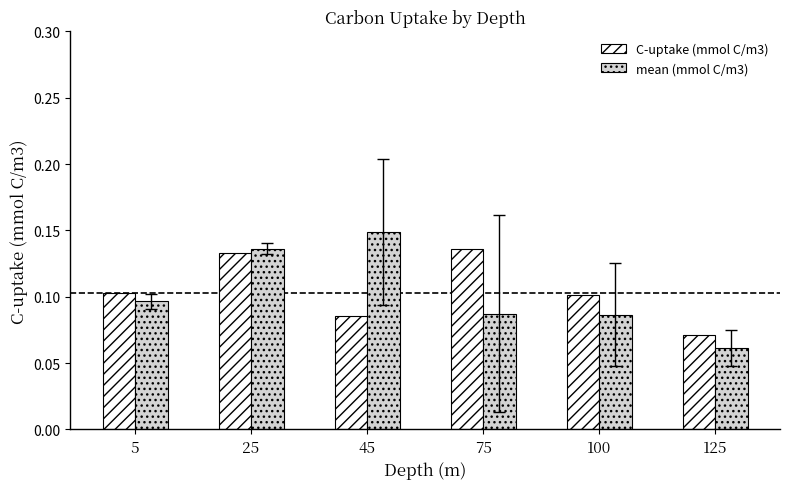

Which series changed the most between 45 and 100?

mean (mmol C/m3)